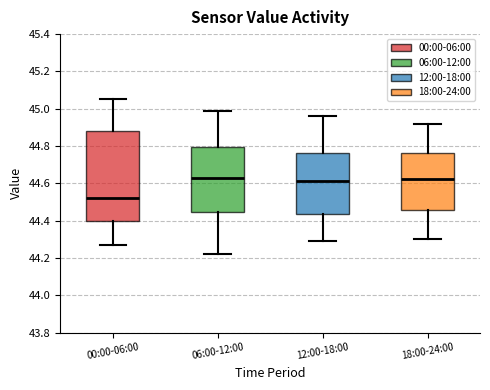

Reading left to right, read every box against the y-axis: the position of its median line, the range the box covers, and the ends of its whiskers. The values are not printed on the chart, so give them approximately, as read against the axis.

00:00-06:00: median 44.52, box 44.40 to 44.88, whiskers 44.28 to 45.06
06:00-12:00: median 44.64, box 44.44 to 44.80, whiskers 44.22 to 45.00
12:00-18:00: median 44.62, box 44.44 to 44.76, whiskers 44.30 to 44.96
18:00-24:00: median 44.62, box 44.46 to 44.76, whiskers 44.30 to 44.92